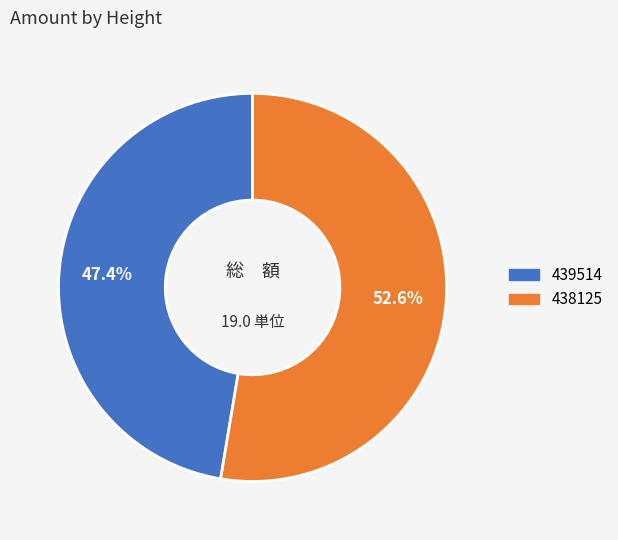

Is it true that 439514 is 58% of the pie?

False